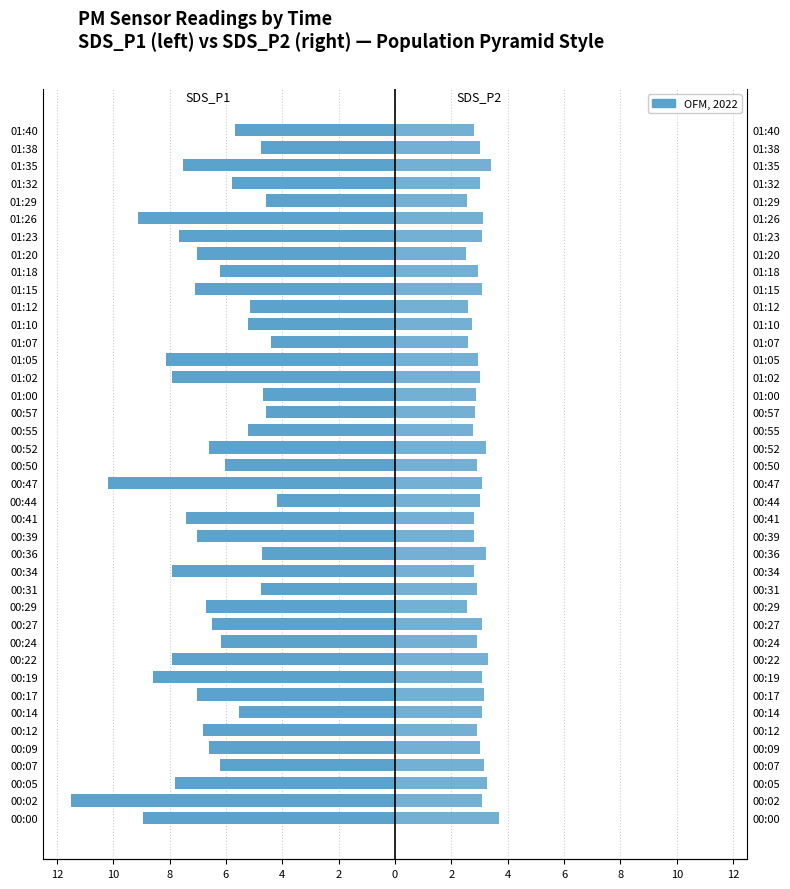

True or false: SDS_P1 has a value of -3.7 at 00:47.

False